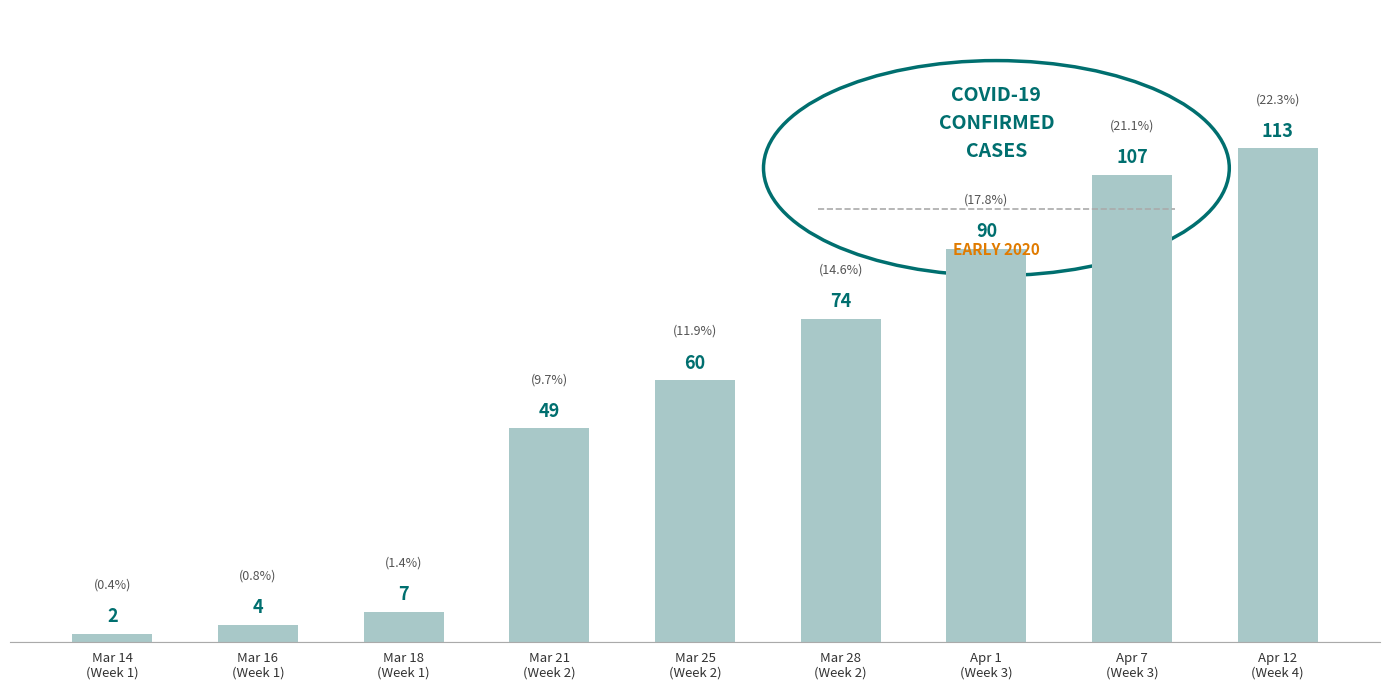

Which has a higher value, Mar 28
(Week 2) or Apr 7
(Week 3)?

Apr 7
(Week 3)